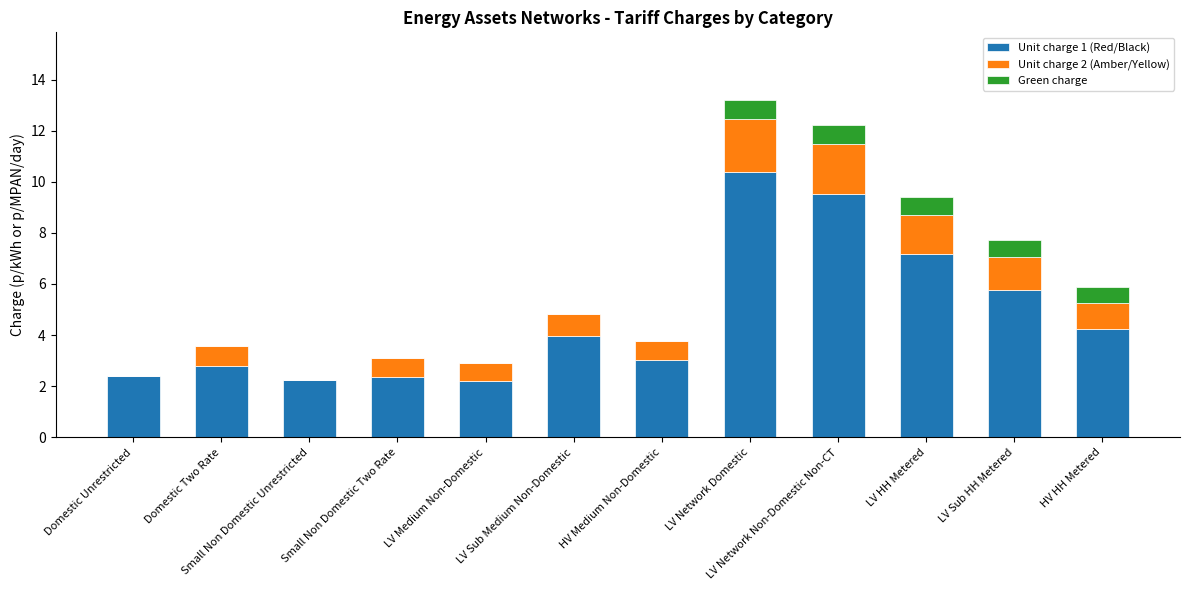

What is the total value across all series at LV Sub HH Metered?

7.7